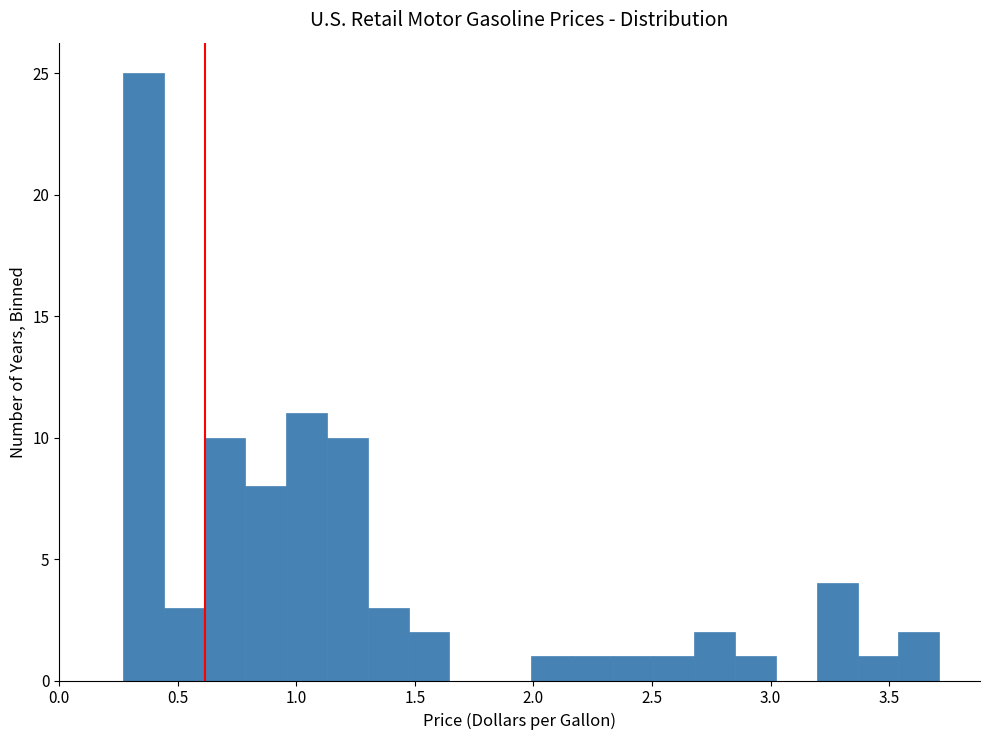

Around what value on the x-axis is the tallest bar? Give the approximate position of its centre, as read against the axis.

0.35